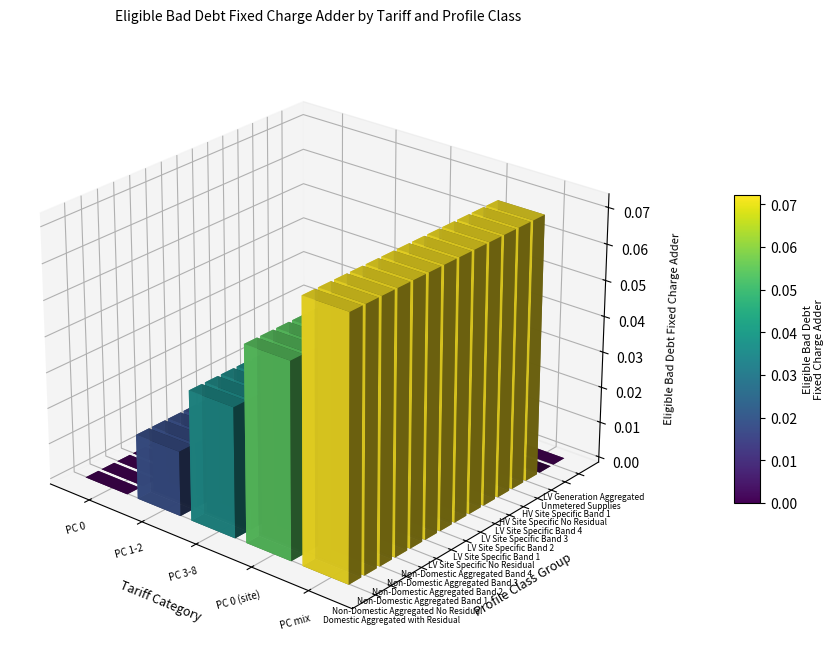

Between 1 and 3, which series saw the biggest shift?

Domestic Aggregated with Residual